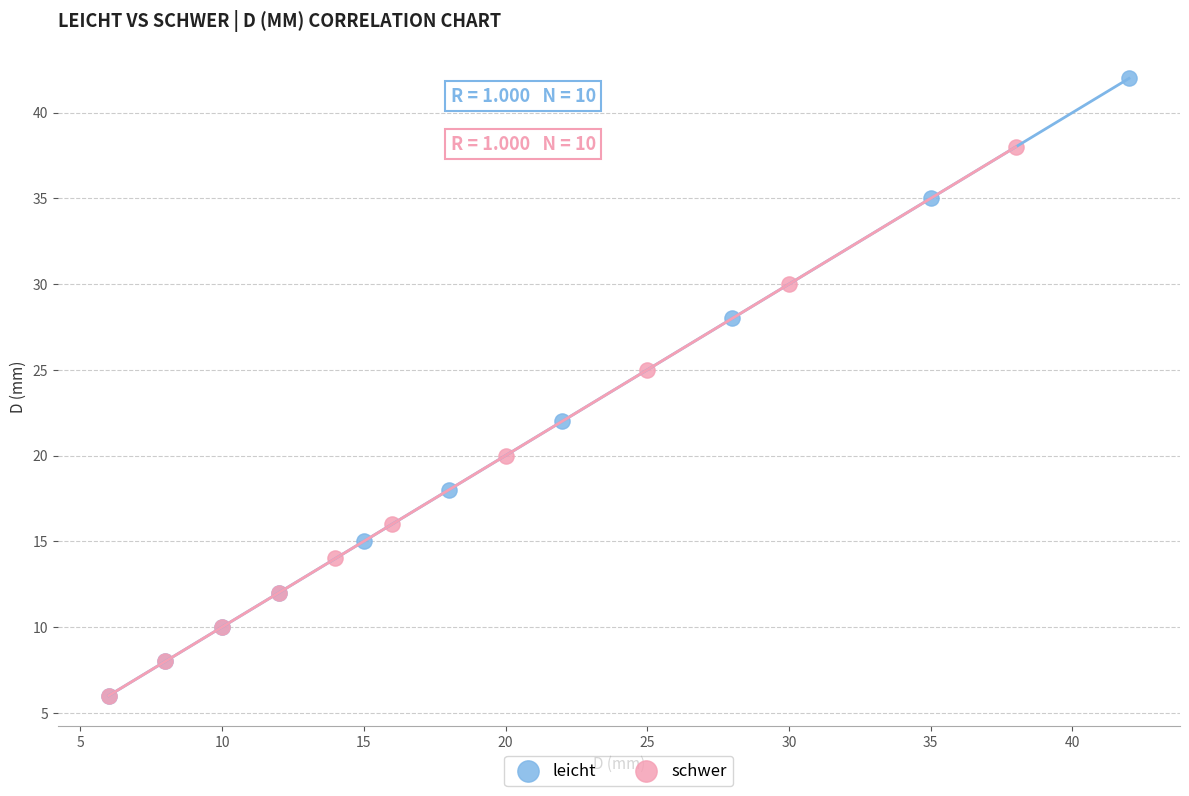

Which series contains the highest Y value?

leicht